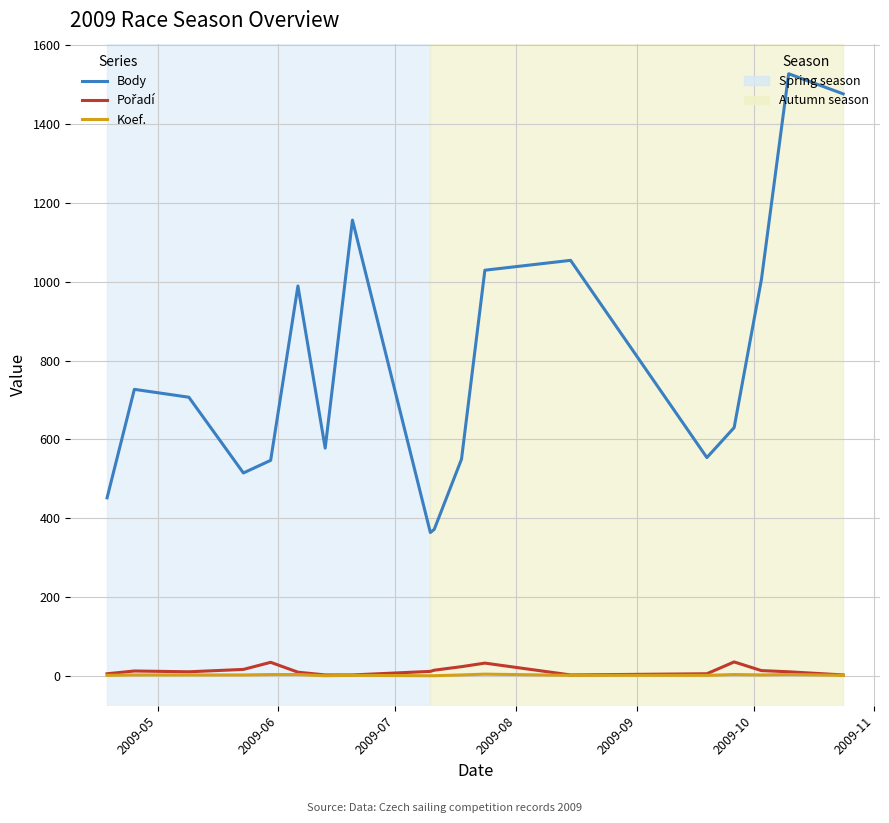

What is the greatest value displayed?

1527